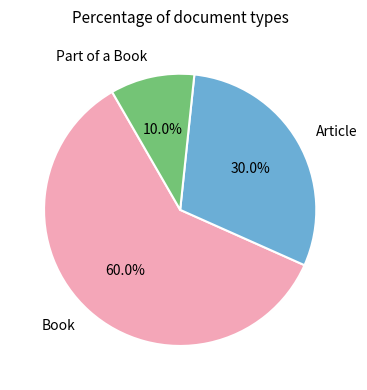

What percentage is NOT represented by Book?

40.0%